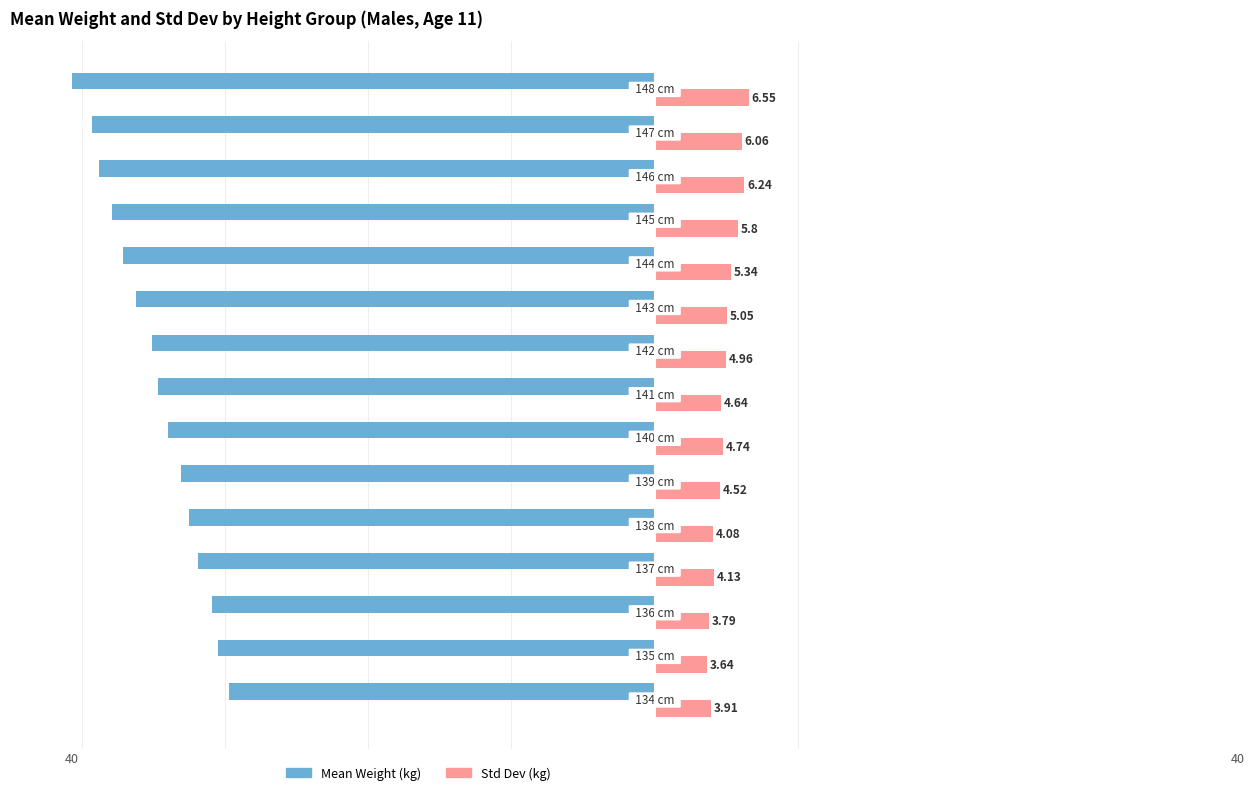

What are all the series names shown in the legend?

Mean Weight (kg), Std Dev (kg)